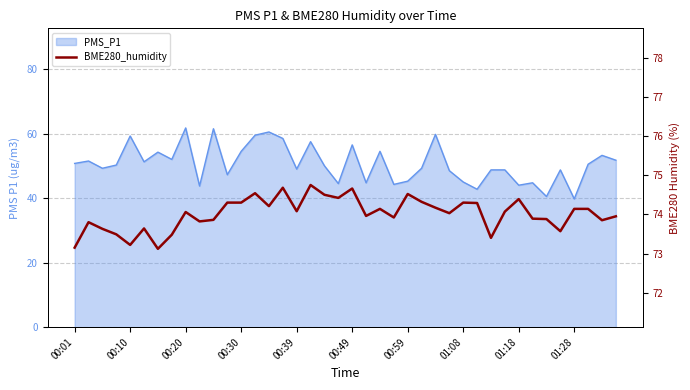

The value at 19 is 125.4. True or false?

False